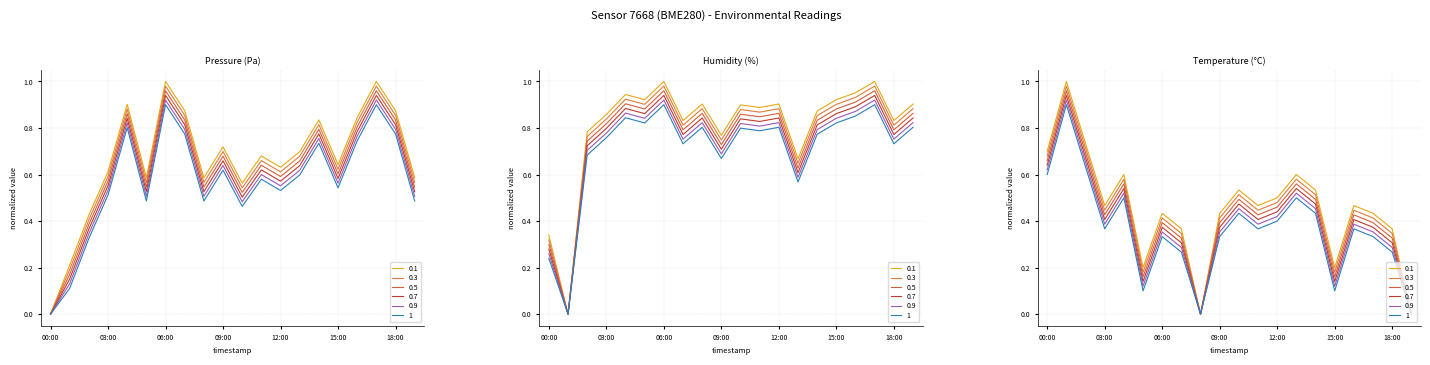

Rank the series at 12:00 from lowest to highest value.

temperature, pressure, humidity